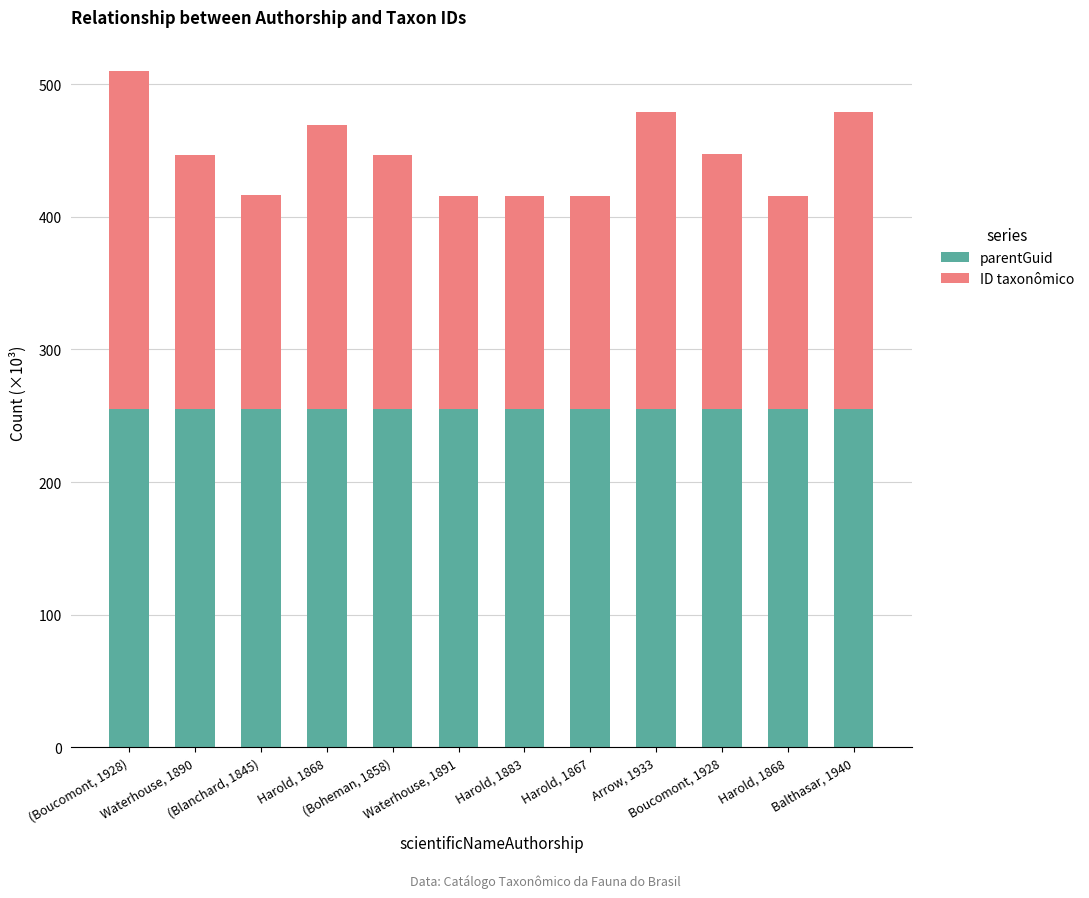

What are all the series names shown in the legend?

parentGuid, ID taxonômico